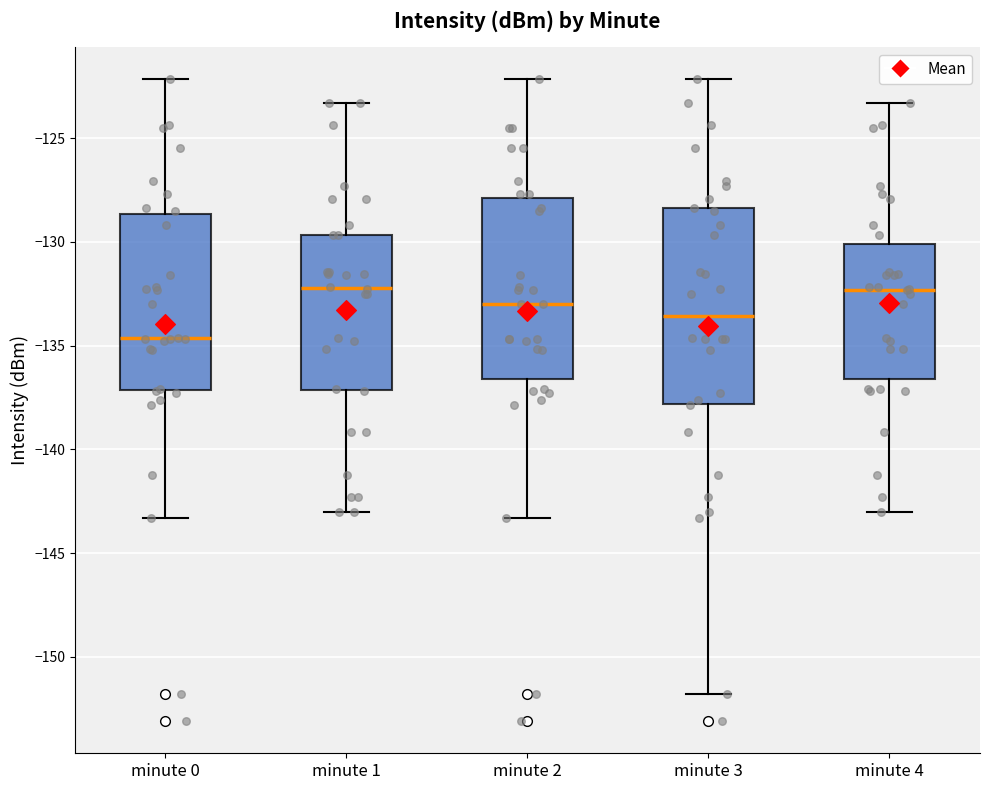

Reading left to right, read every box against the y-axis: the position of its median line, the range the box covers, and the ends of its whiskers. The values are not printed on the chart, so give them approximately, as read against the axis.

minute 0: median -134.5, box -137.0 to -128.5, whiskers -143.5 to -122.0
minute 1: median -132.0, box -137.0 to -129.5, whiskers -143.0 to -123.5
minute 2: median -133.0, box -136.5 to -128.0, whiskers -143.5 to -122.0
minute 3: median -133.5, box -138.0 to -128.5, whiskers -152.0 to -122.0
minute 4: median -132.5, box -136.5 to -130.0, whiskers -143.0 to -123.5